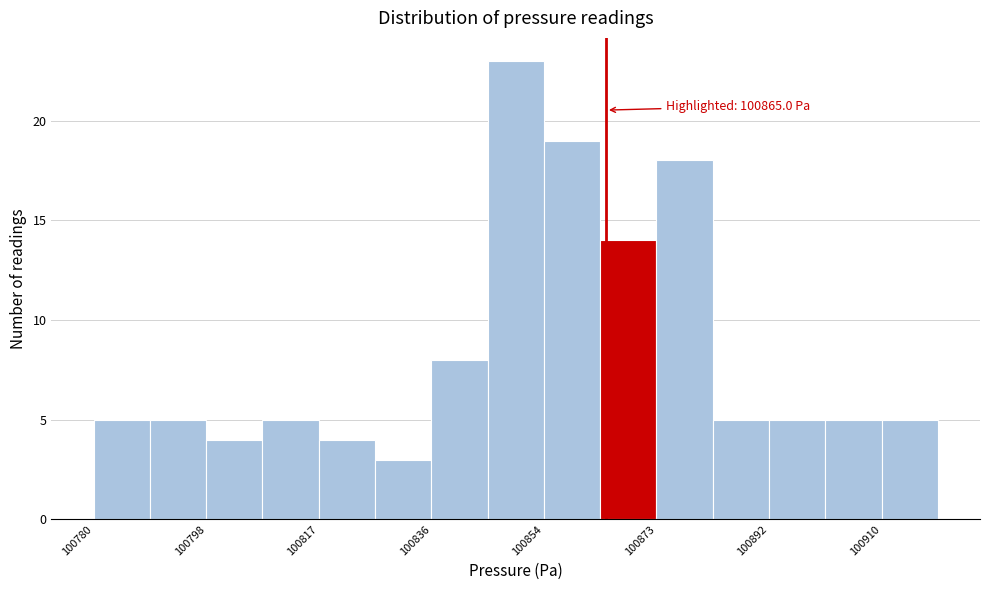

Over which range of the x-axis is the bar tallest?

100846 to 100854